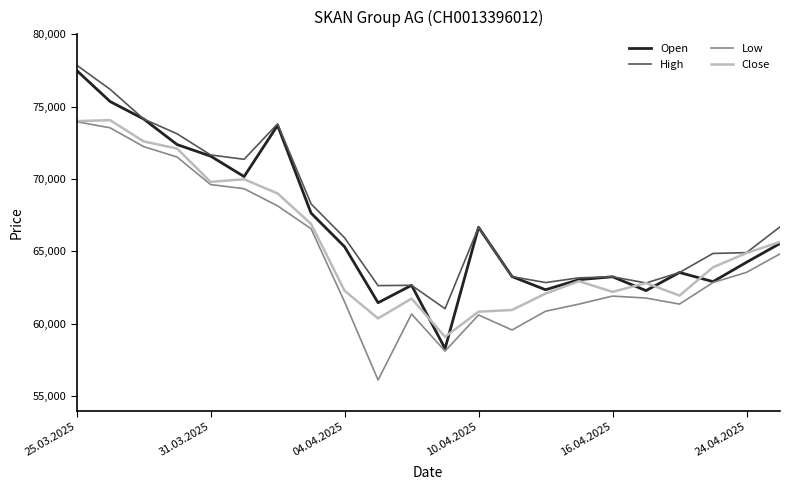

List the series in order of their overall mean, lowest first.

Low, Close, Open, High